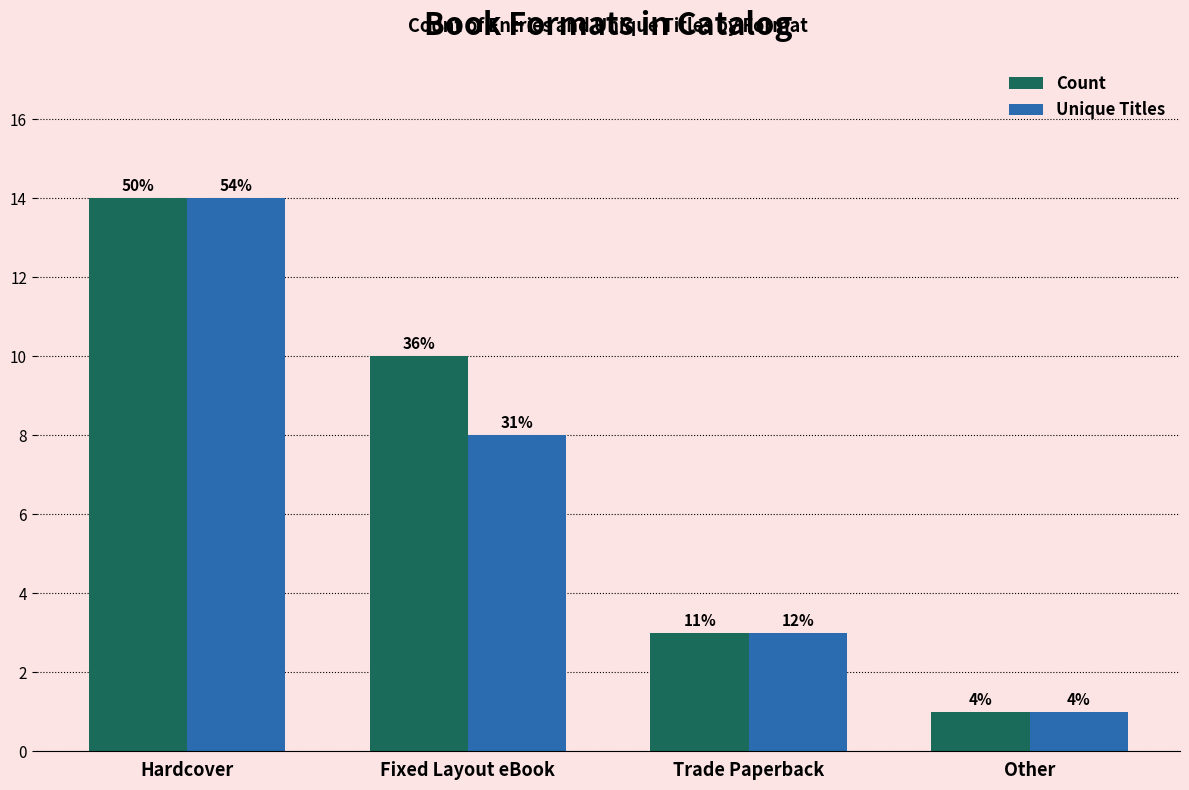

How many bars are there in each group?

2